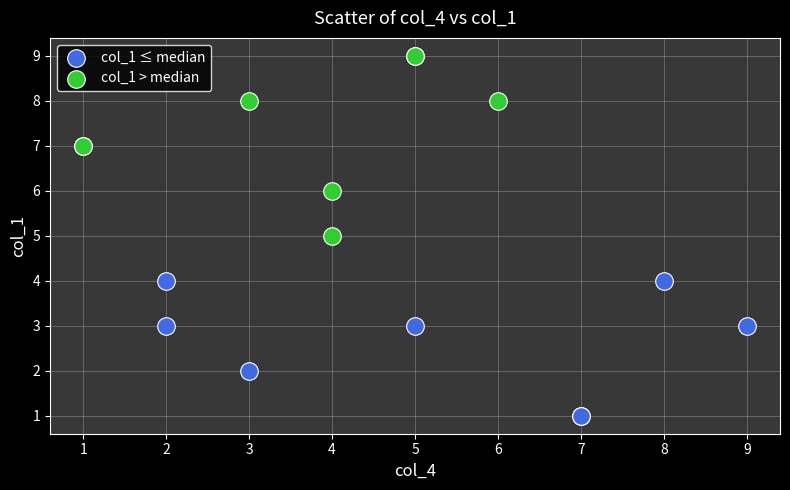

Which series reaches the maximum Y coordinate?

col_1 > median